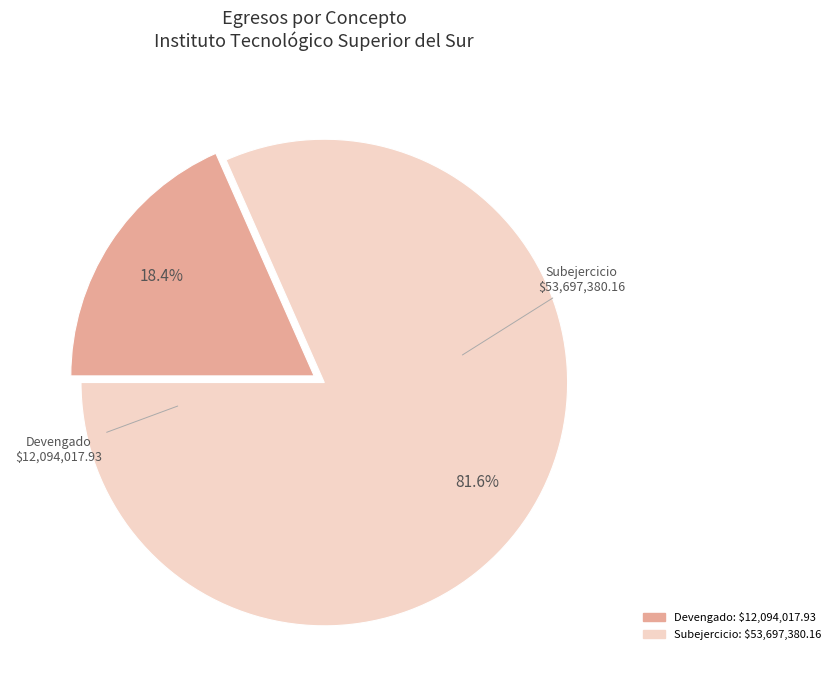

Between Subejercicio and Devengado, which is larger?

Subejercicio